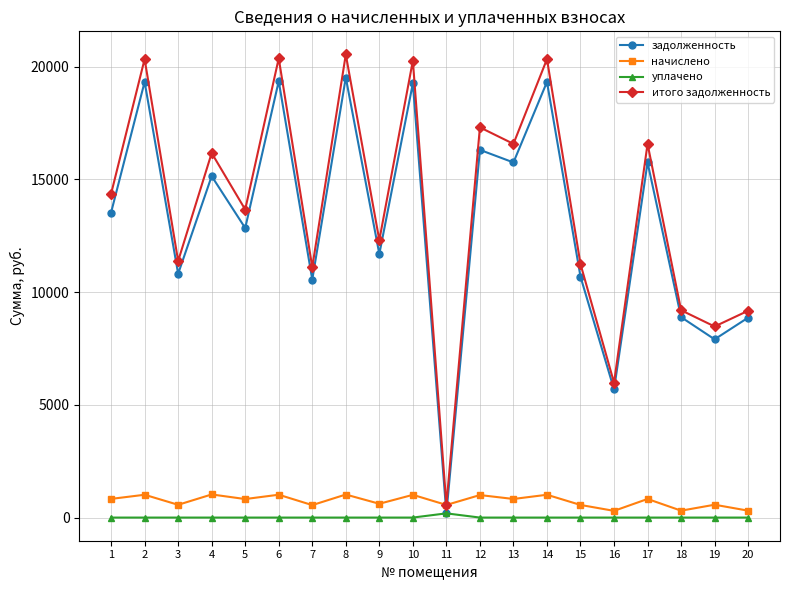

What is the difference between the maximum and minimum values in the начислено series?

728.0